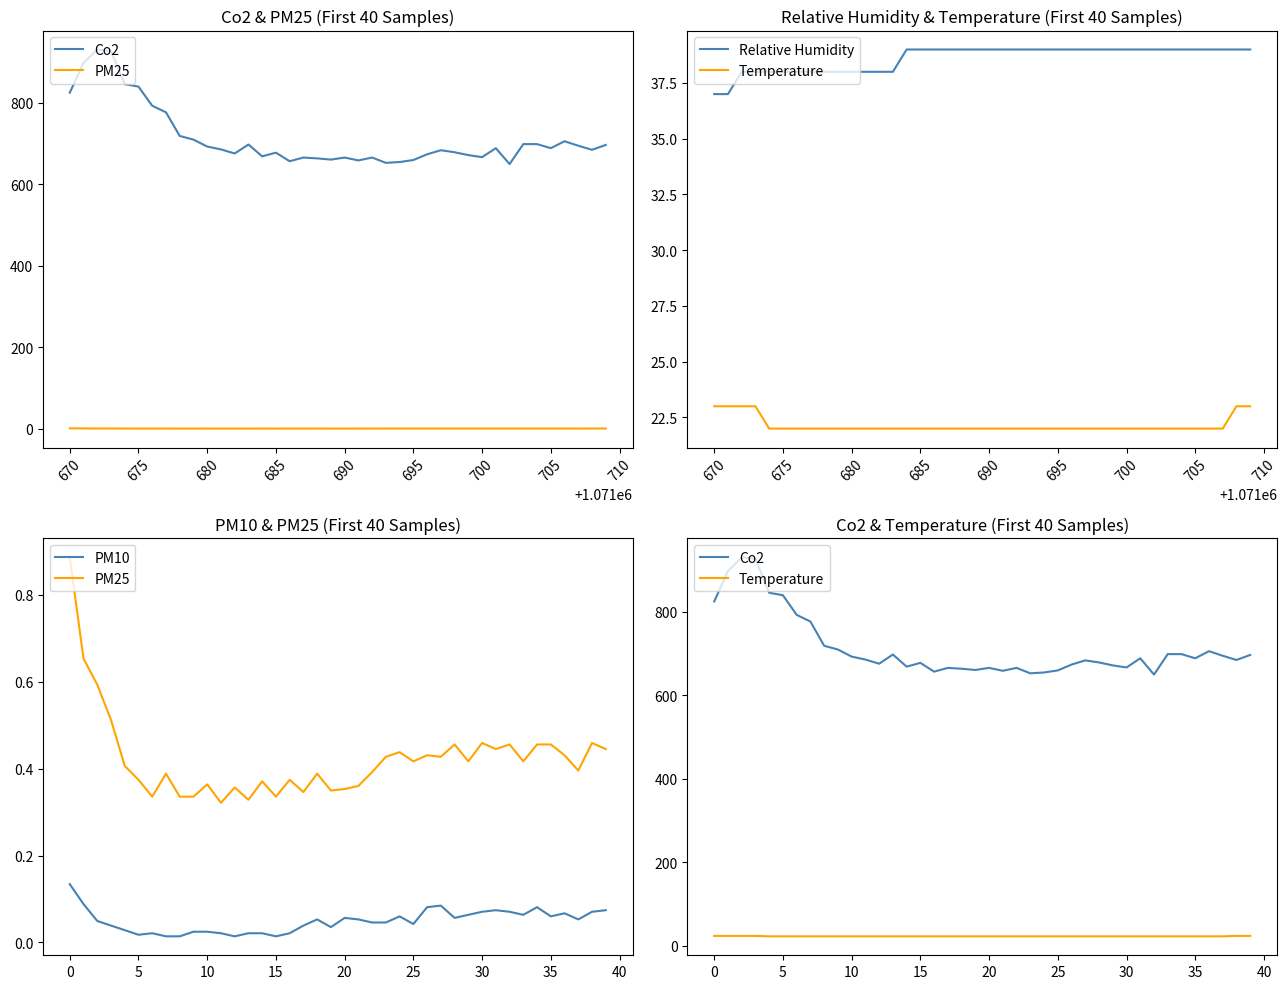

What are all the series names shown in the legend?

Co2, PM25, Relative Humidity, Temperature, PM10